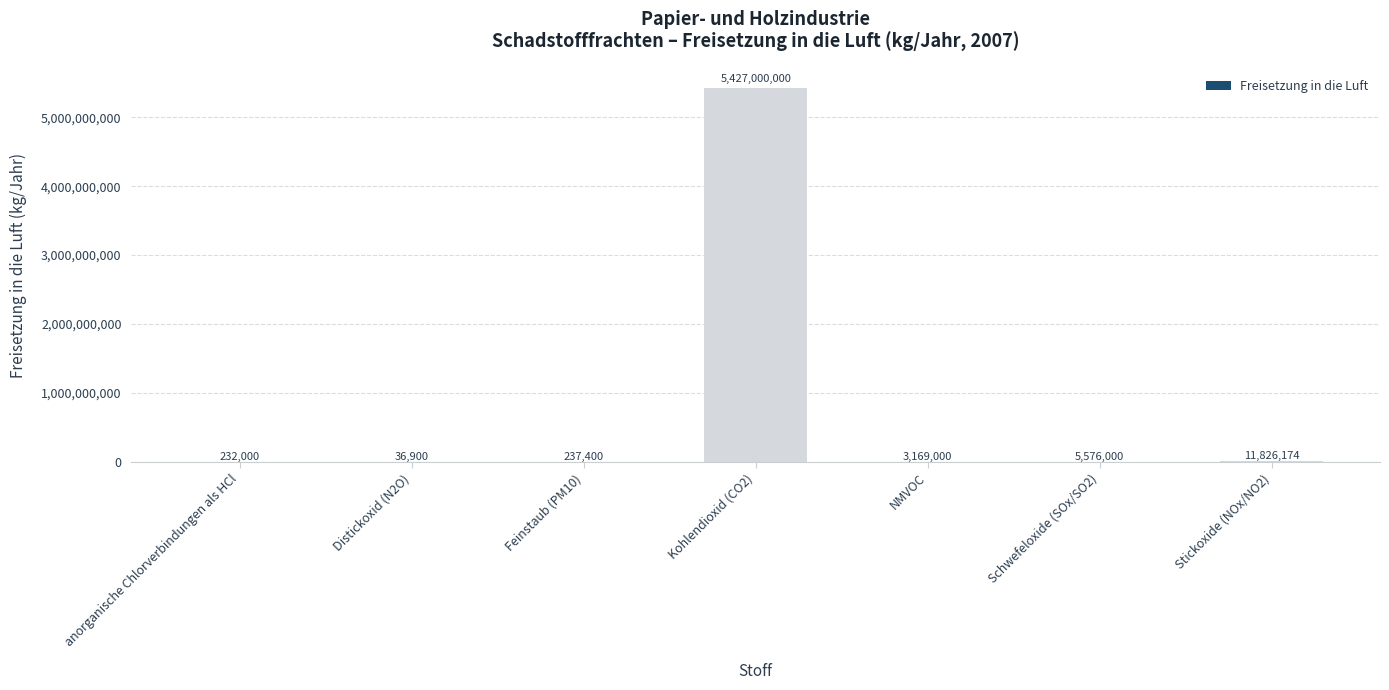

What is the sum of the values at anorganische Chlorverbindungen als HCl and NMVOC?

3401000